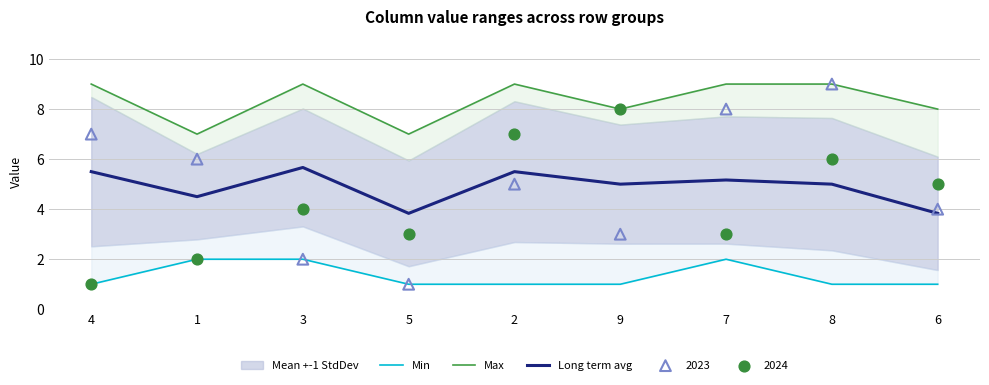

The Long term avg series shows 5.2 at 7. True or false?

True